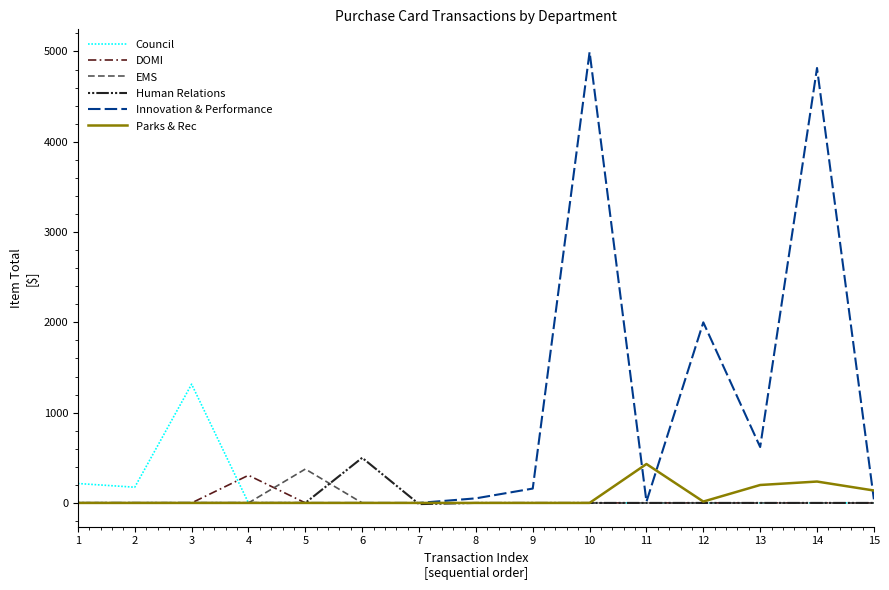

True or false: Council has a value of 499.4 at 7.

False